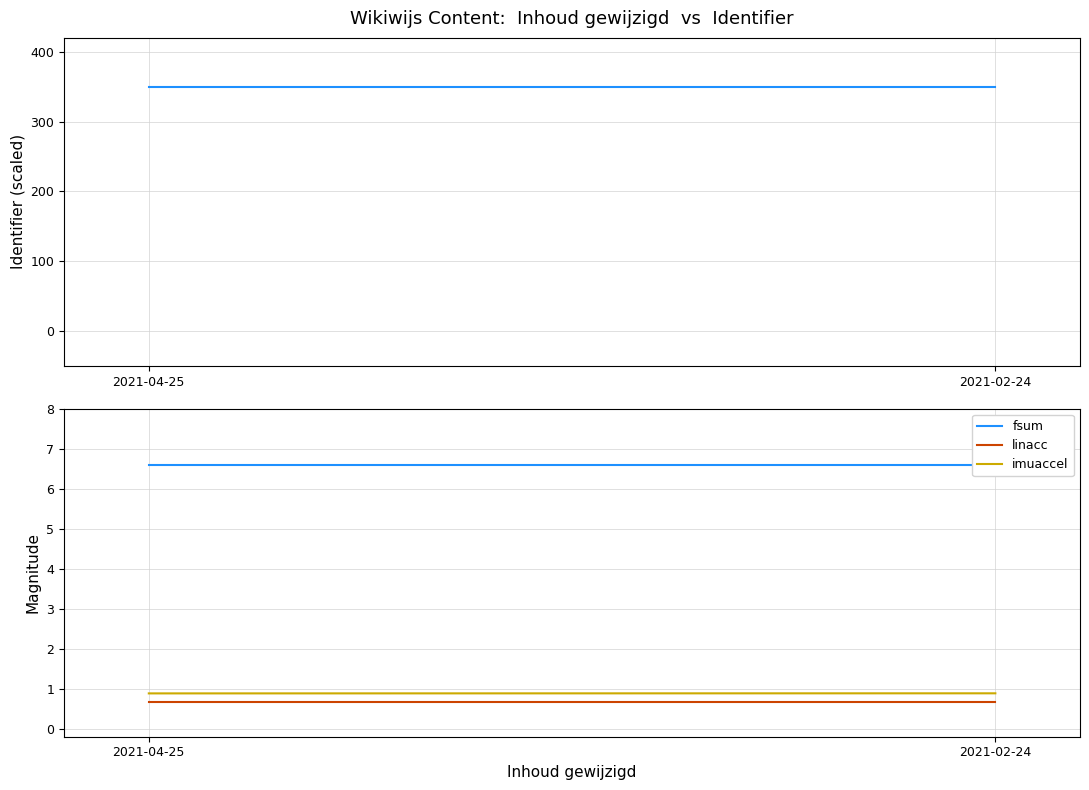

At which category is the sum across all series the highest?

2021-02-24